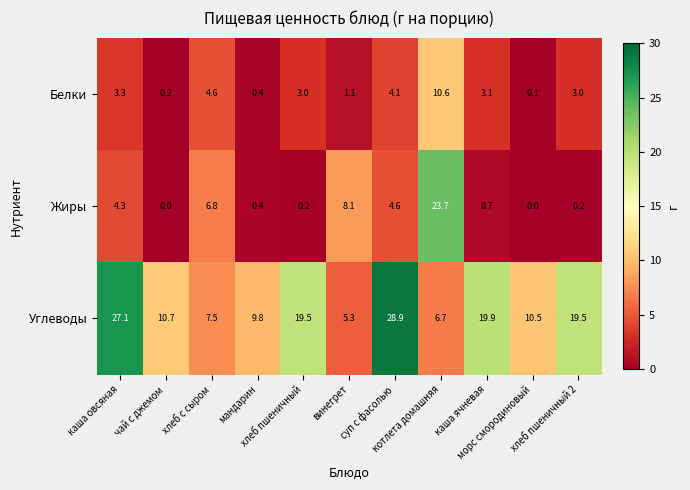

List the series in order of their peak value, lowest first.

Белки, Жиры, Углеводы